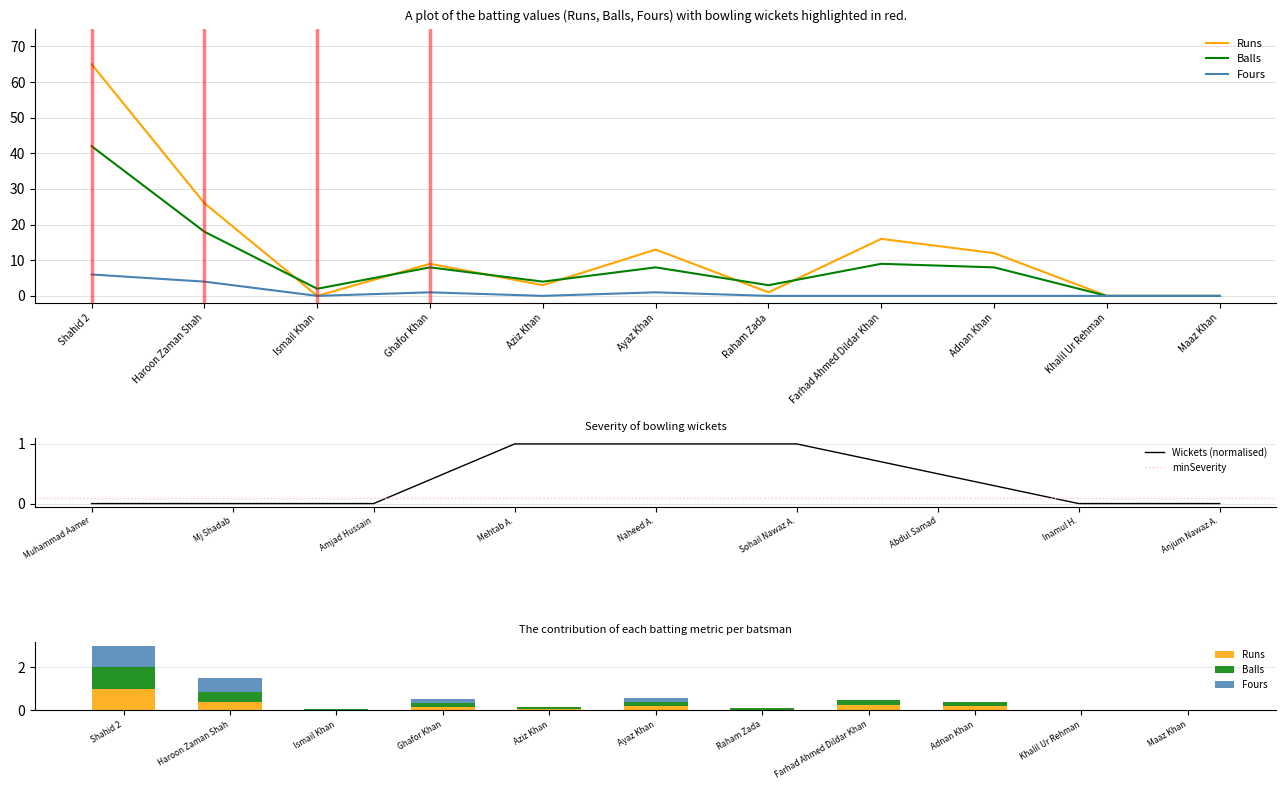

What is the maximum value for Fours?

6